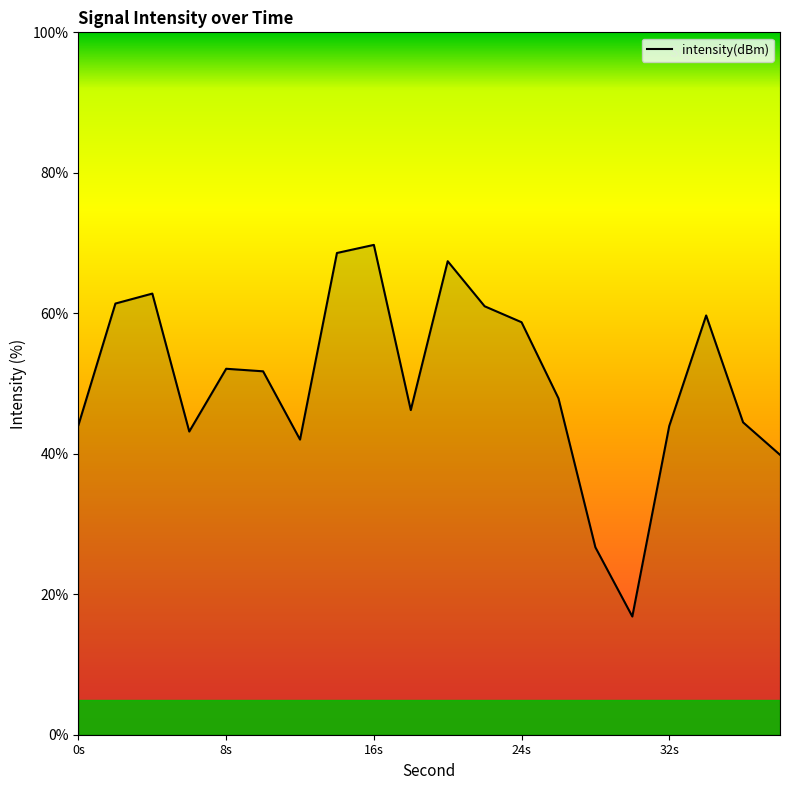

Does the chart have visible grid lines?

No